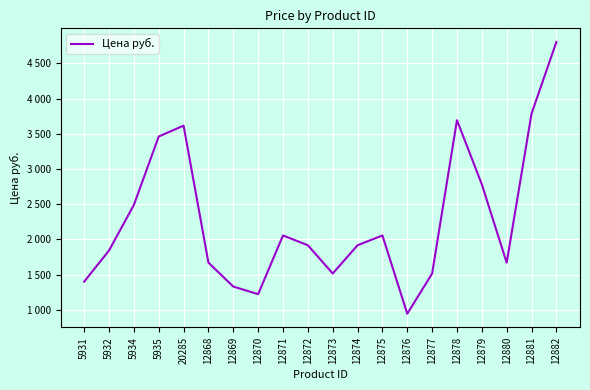

List the labels in order of value, smallest first.

12876, 12870, 12869, 5931, 12873, 12877, 12868, 12880, 5932, 12872, 12874, 12871, 12875, 5934, 12879, 5935, 20285, 12878, 12881, 12882